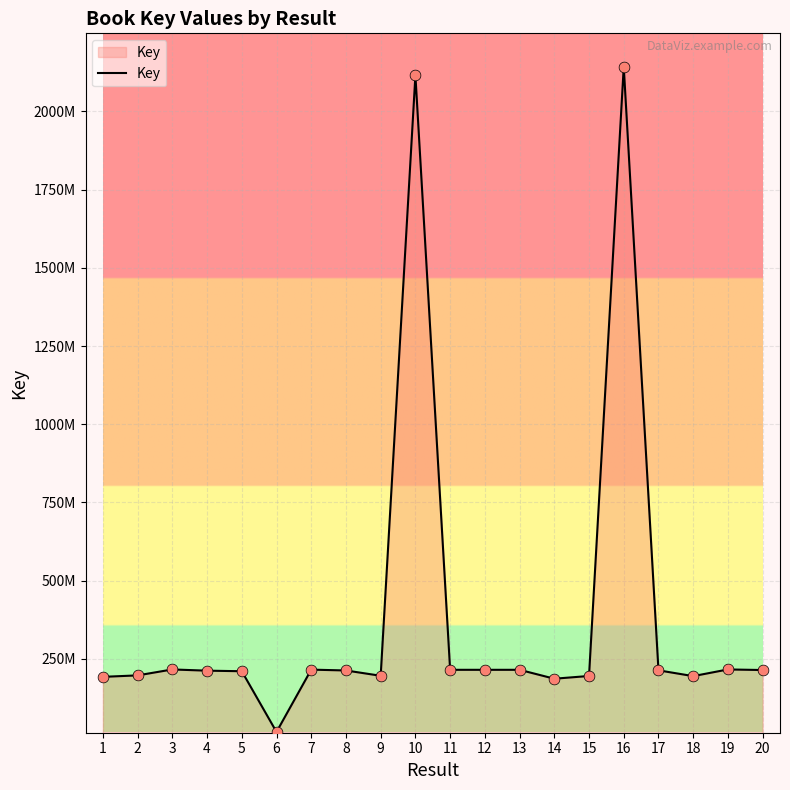

Which has a higher value, 2 or 10?

10